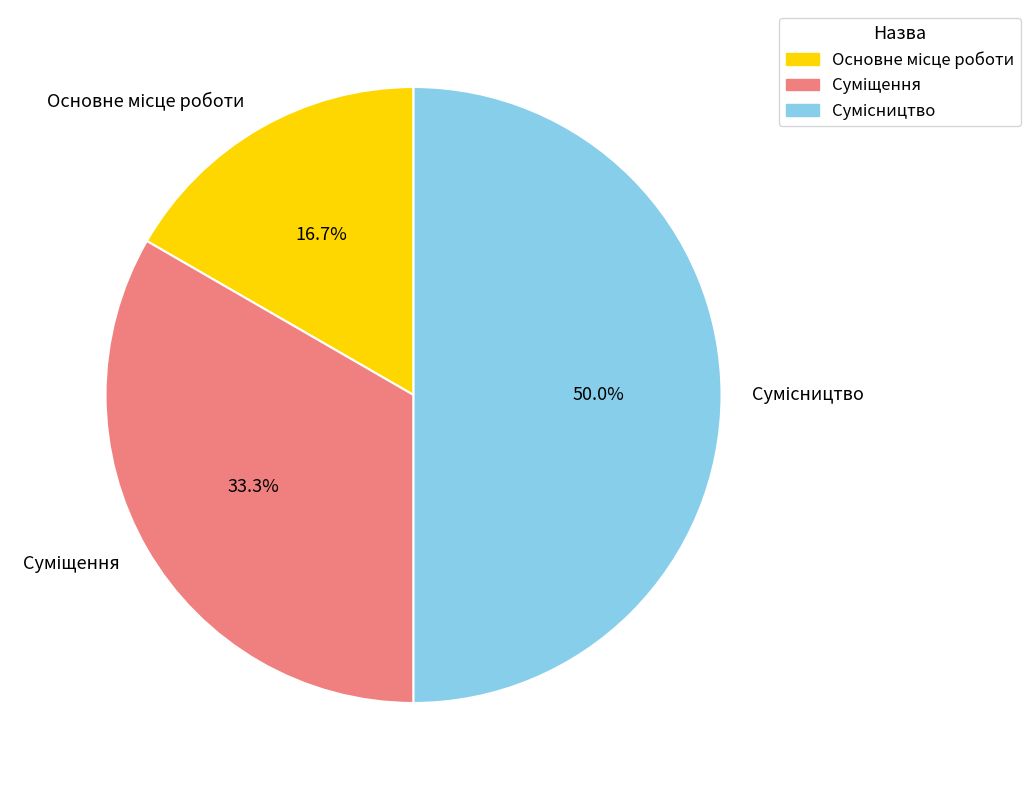

To the nearest percent, what is the average slice percentage?

33%